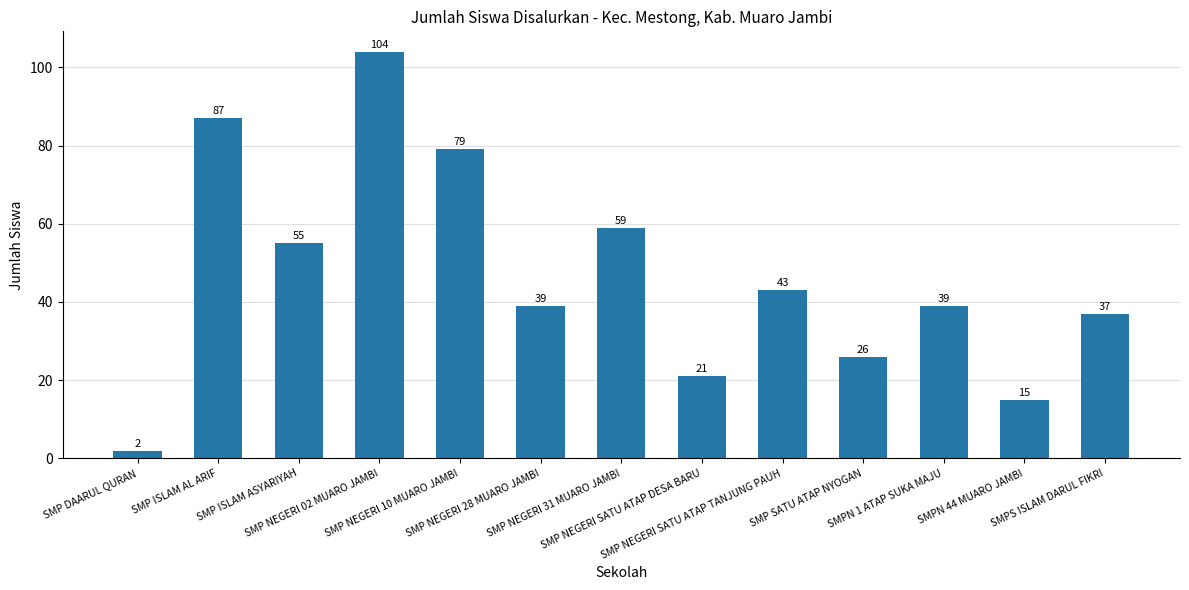

Reading right to left, transcribe all the data shown in this chart.

37	15	39	26	43	21	59	39	79	104	55	87	2